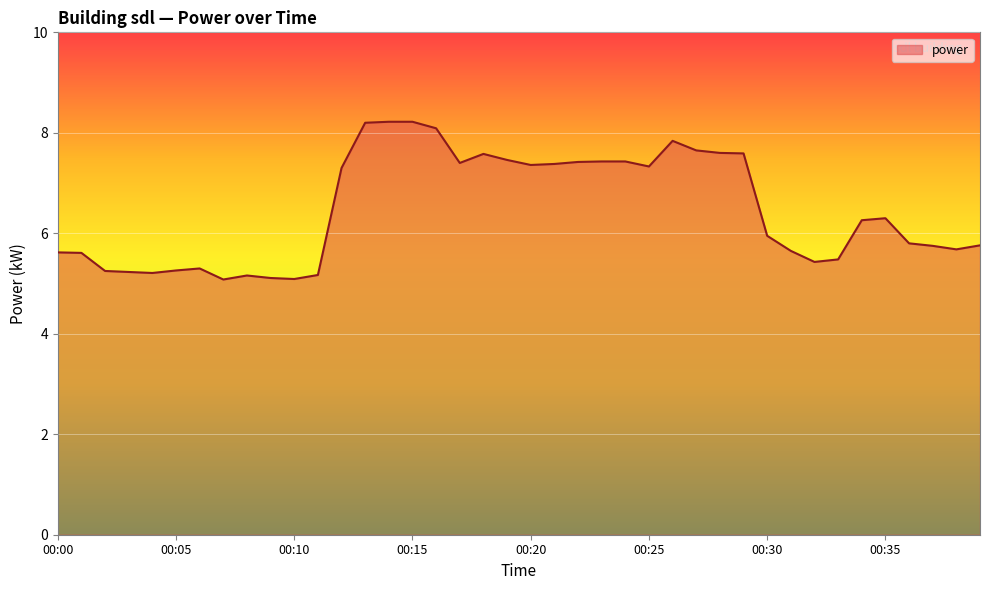

What is the maximum value shown in the chart?

8.2